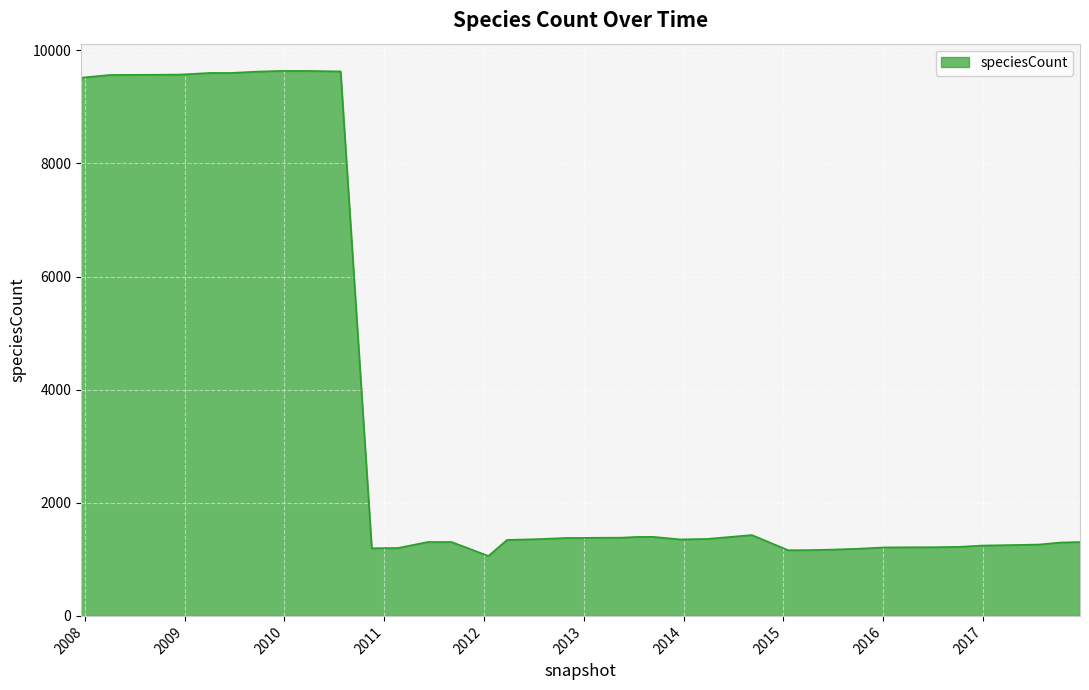

What is the smallest value displayed?

1060